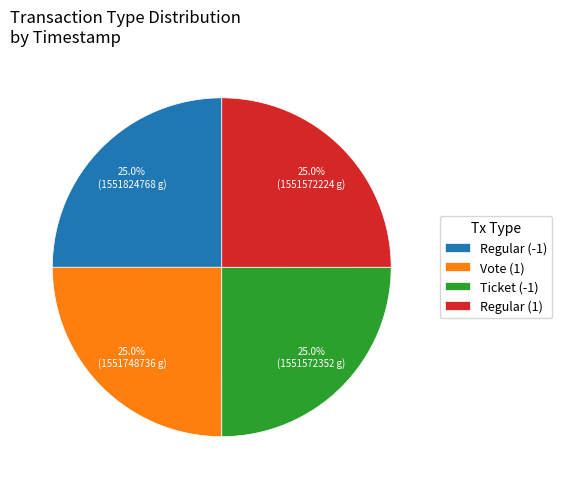

What is the ratio of the value at Ticket (-1) to the value at Regular (1)?

1.0